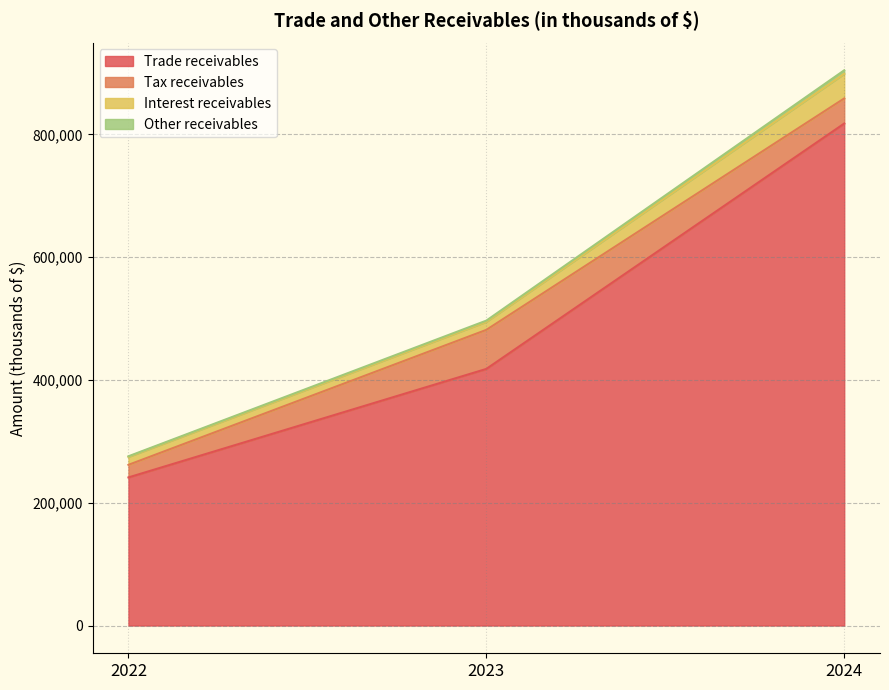

At which category does the chart reach its minimum across all series?

2022